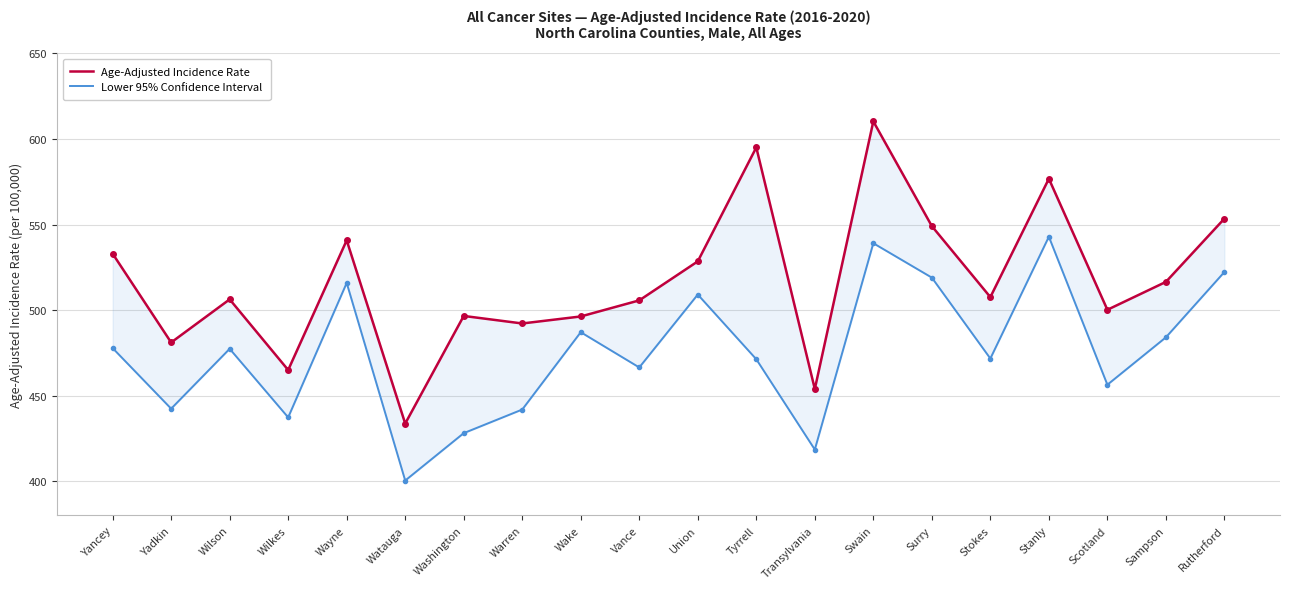

What are all the series names shown in the legend?

Age-Adjusted Incidence Rate, Lower 95% Confidence Interval